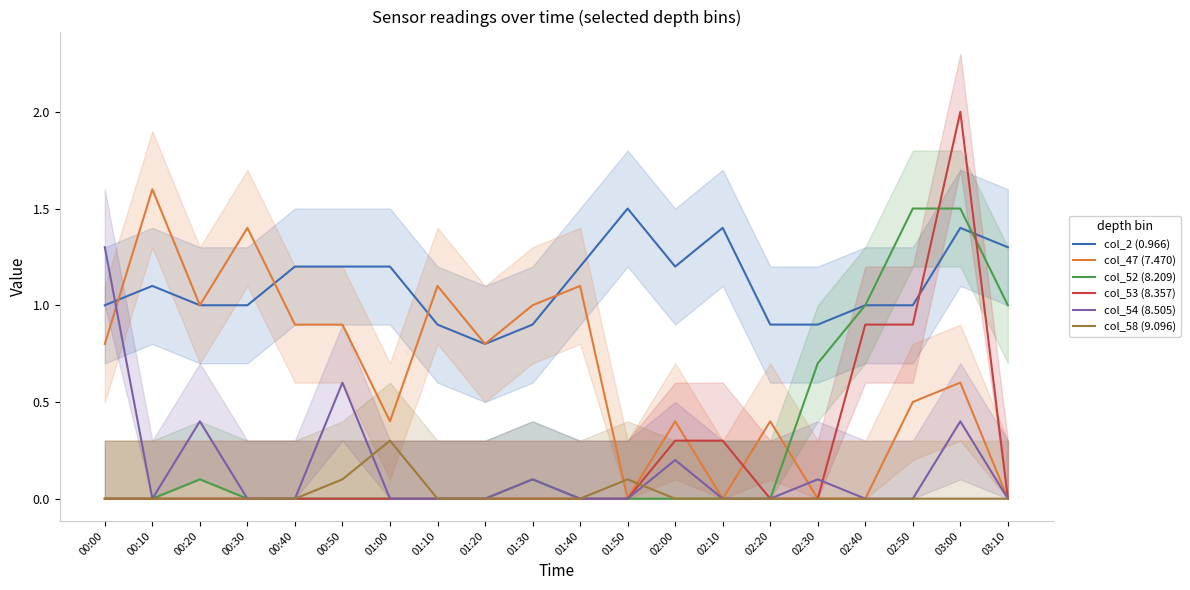

True or false: col_52 (8.209) has a value of 0.0 at 00:30.

True